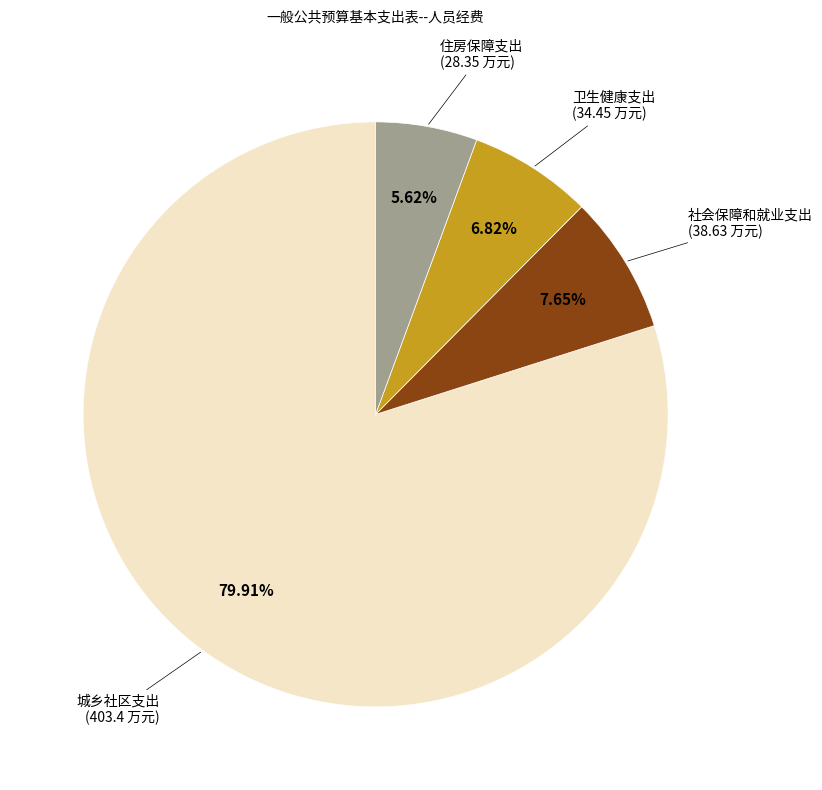

To the nearest percent, what percentage of the pie is 社会保障和就业支出?

8%